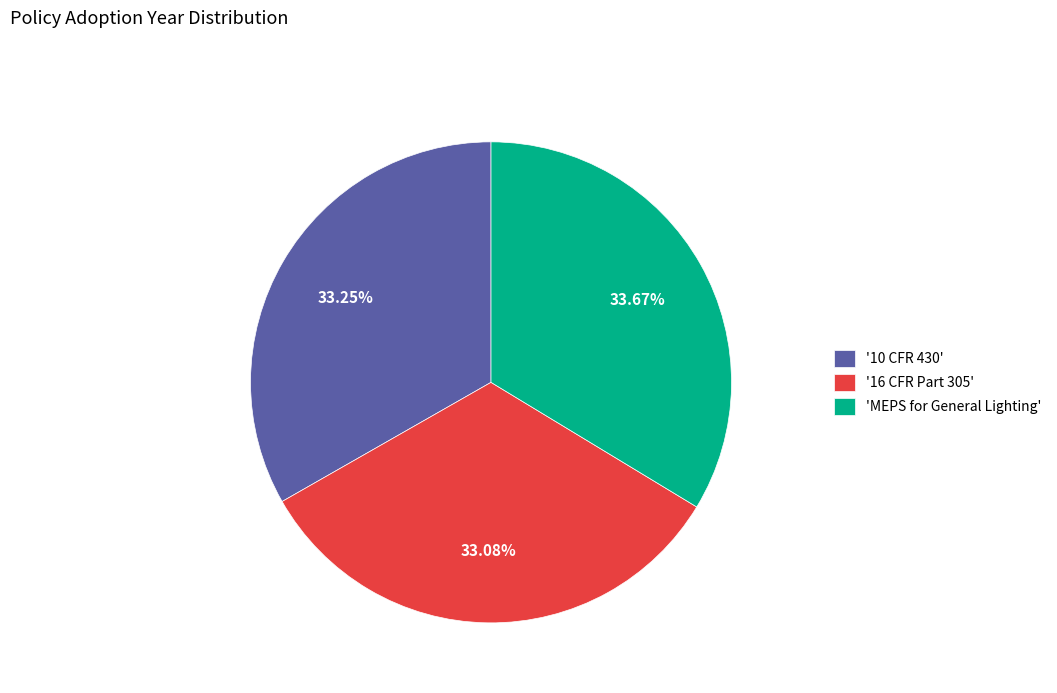

Is there a majority slice in this chart?

No